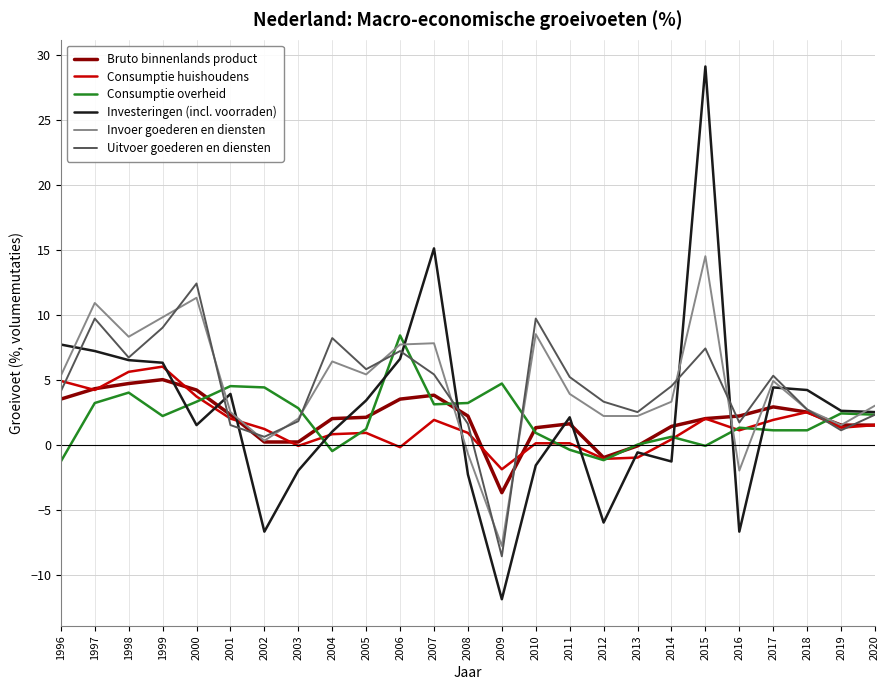

At which category is the sum across all series the highest?

2015